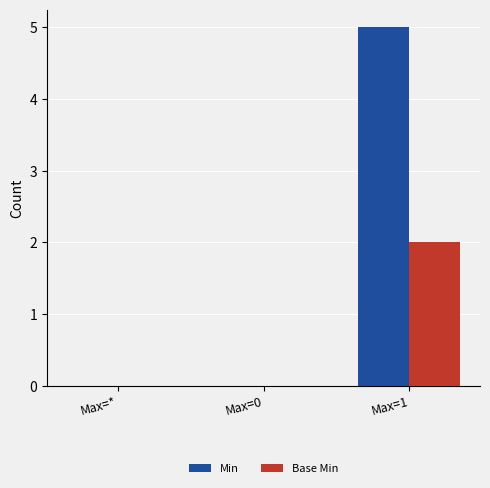

What is the sum of the Base Min values at Max=* and Max=1?

2